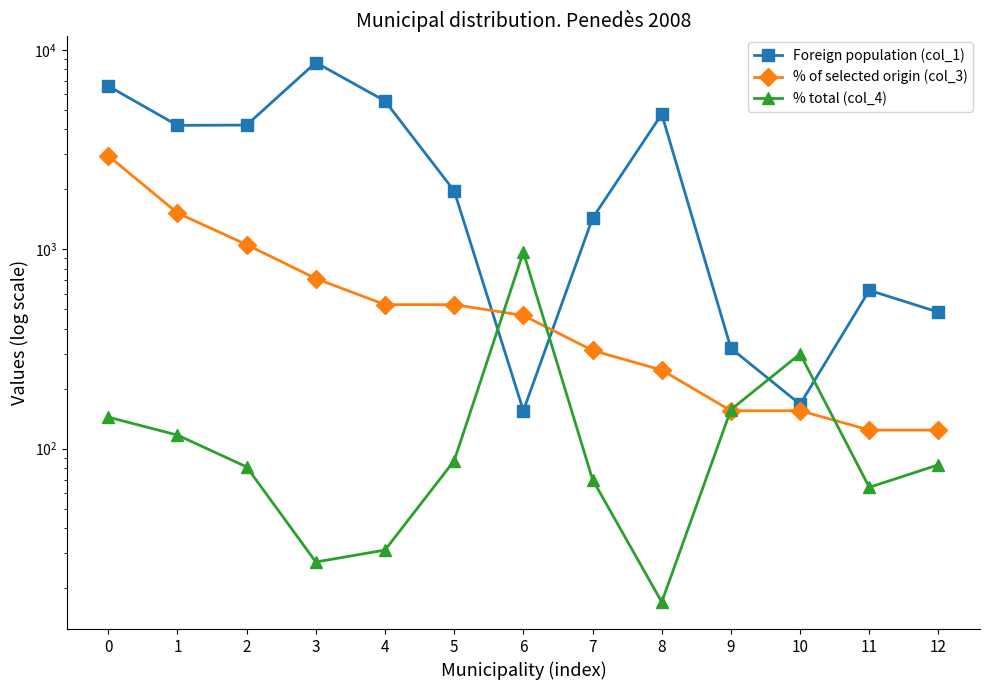

What is the difference between the highest and lowest values at 2?

4123